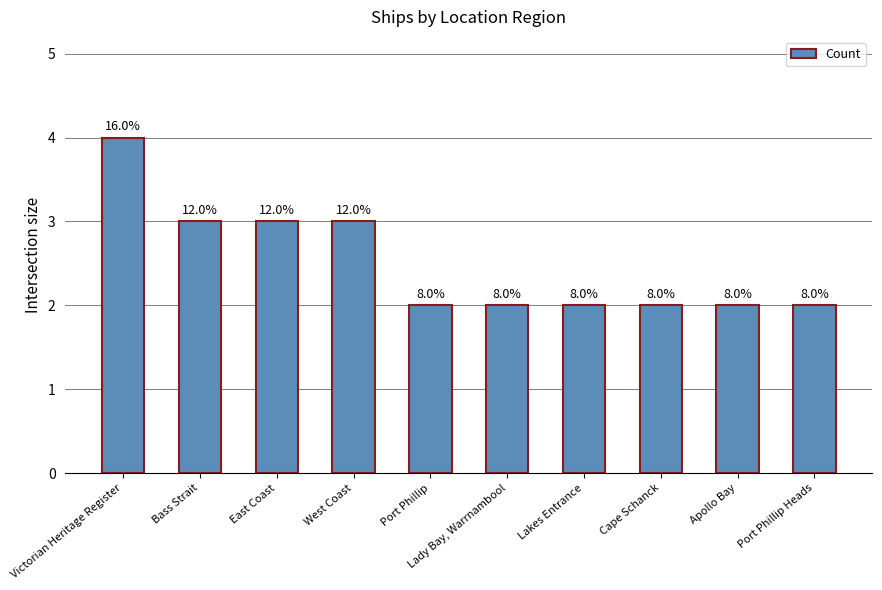

What is the value of the 5th bar from the left?

2